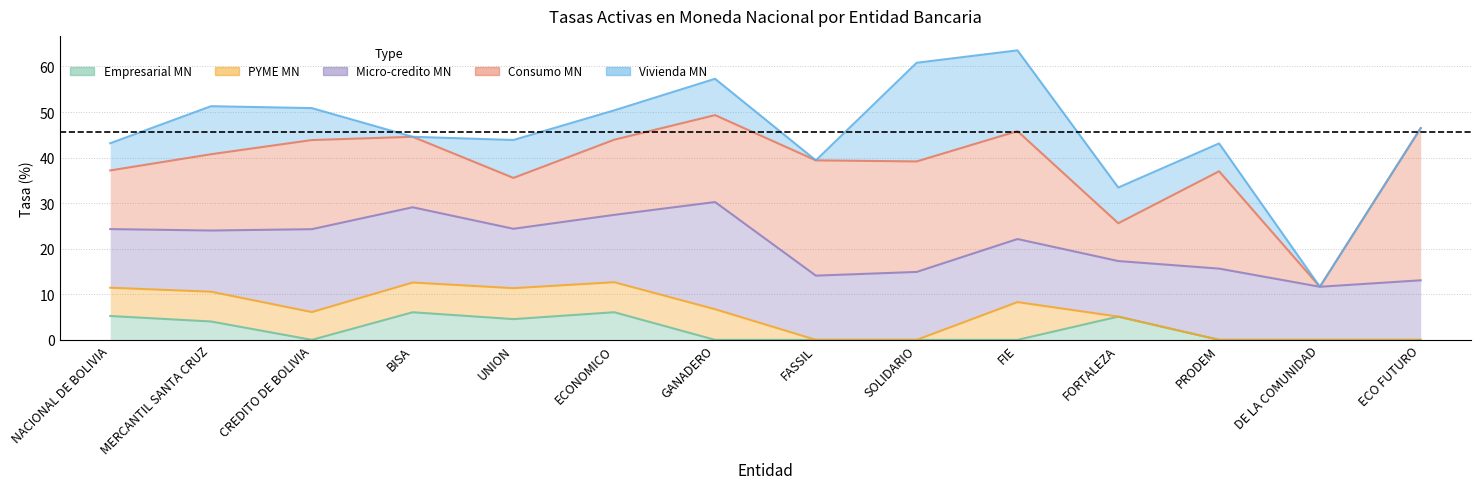

Does the chart display data point markers on the line(s)?

No